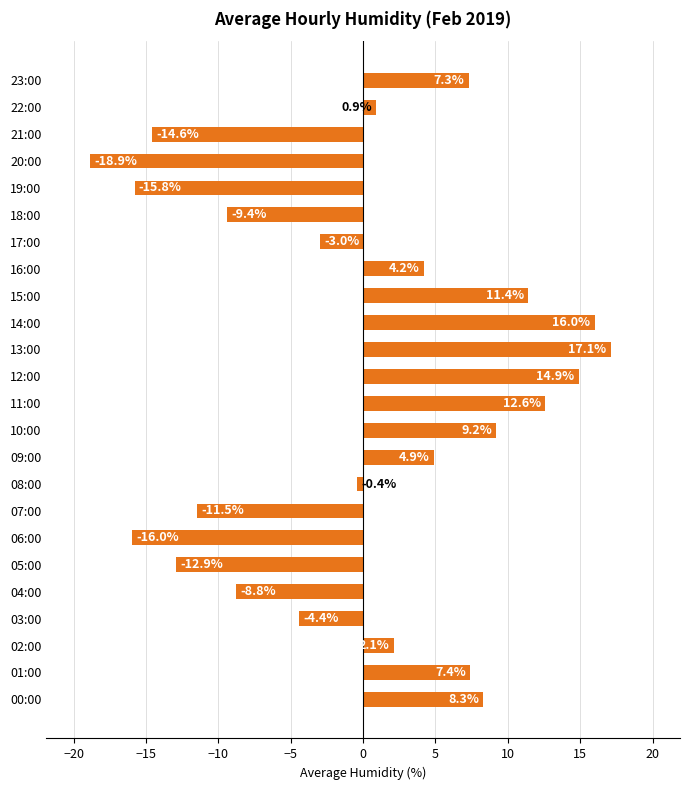

Reading top to bottom, list all the values displayed in this chart.

23:00=7.3	22:00=0.9	21:00=-14.6	20:00=-18.9	19:00=-15.8	18:00=-9.4	17:00=-3.0	16:00=4.2	15:00=11.4	14:00=16.0	13:00=17.1	12:00=14.9	11:00=12.6	10:00=9.2	09:00=4.9	08:00=-0.4	07:00=-11.5	06:00=-16.0	05:00=-12.9	04:00=-8.8	03:00=-4.4	02:00=2.1	01:00=7.4	00:00=8.3